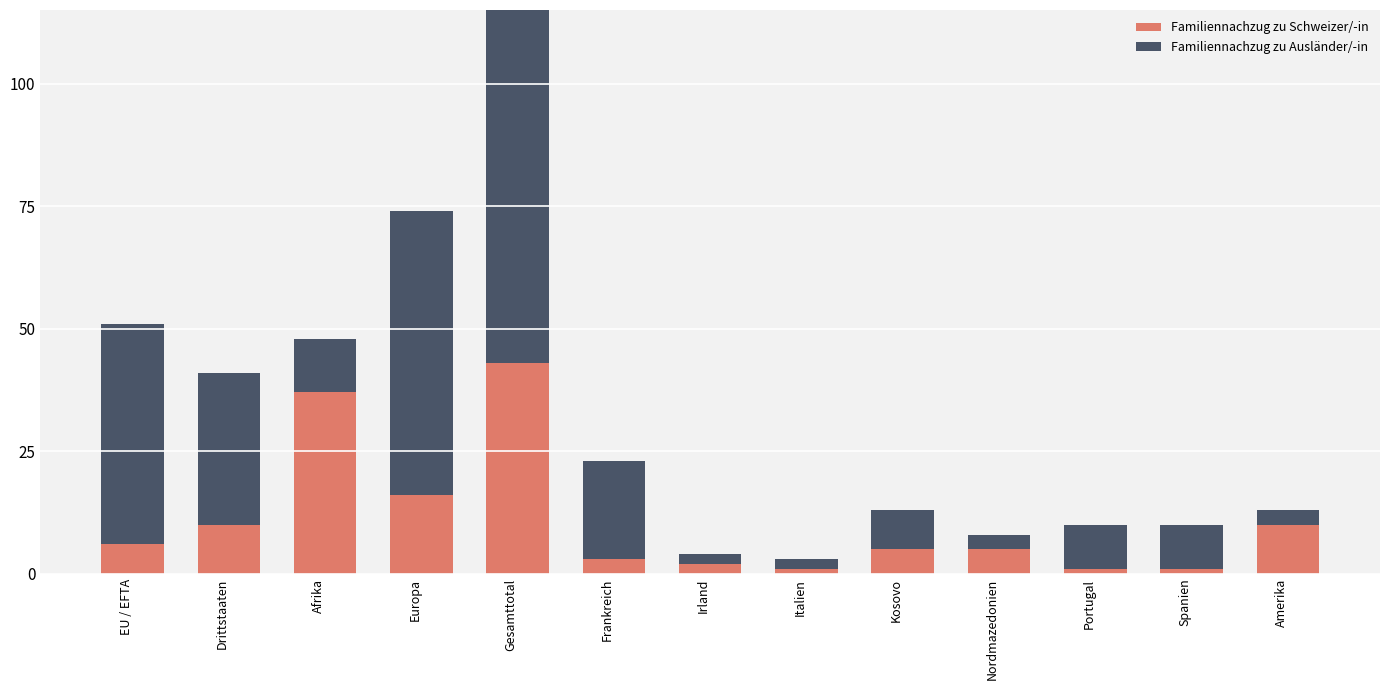

At which category is the sum across all series the highest?

Gesamttotal